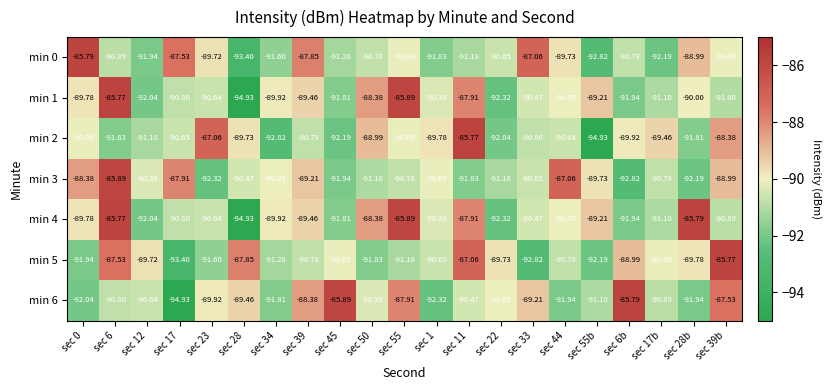

Is the value of min 4 at sec 22 greater than the value of min 5 at sec 1?

No